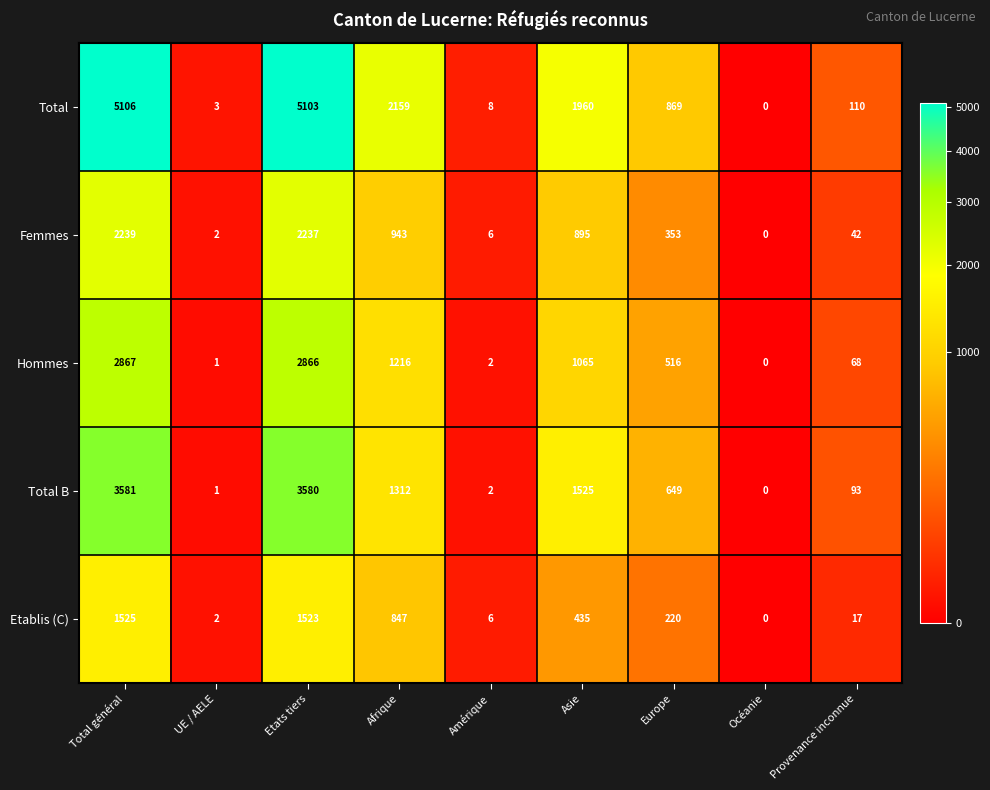

Count the number of categories in the chart.

9